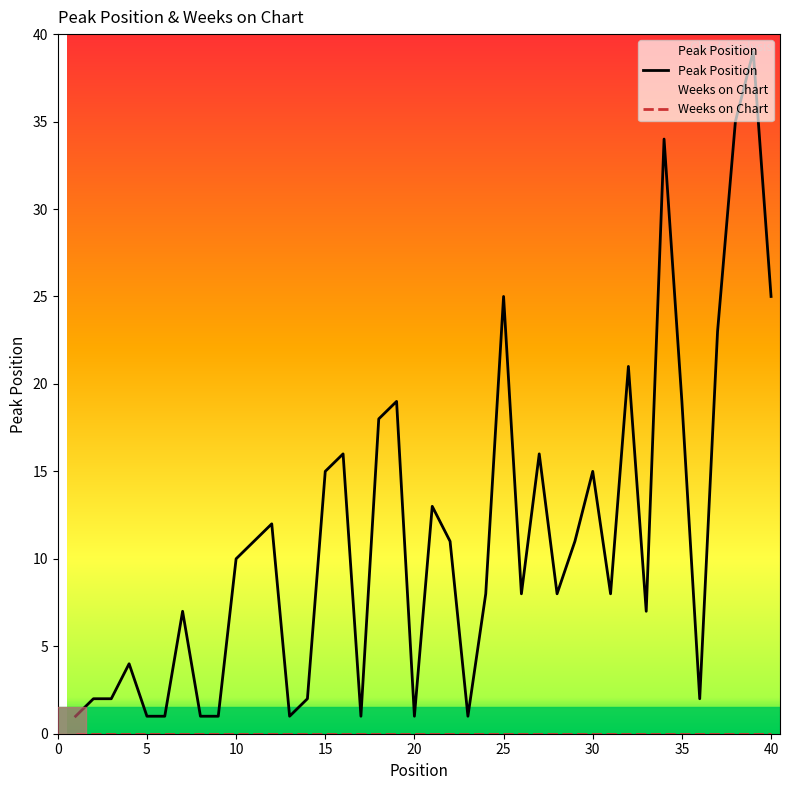

What is the change in value from 22 to 27?

+5